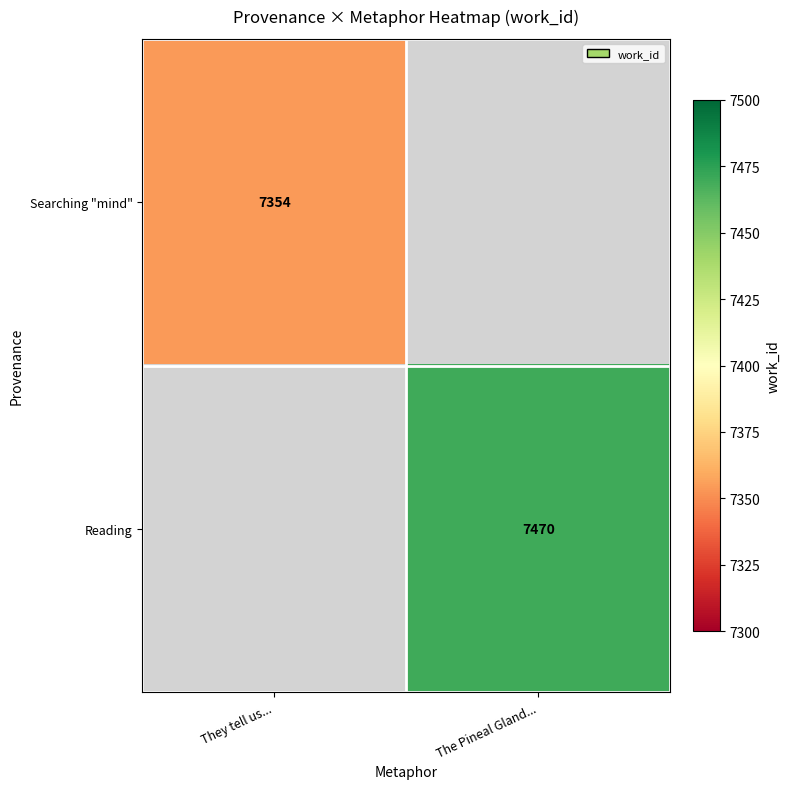

Is it true that Reading equals 7470 at The Pineal Gland...?

True